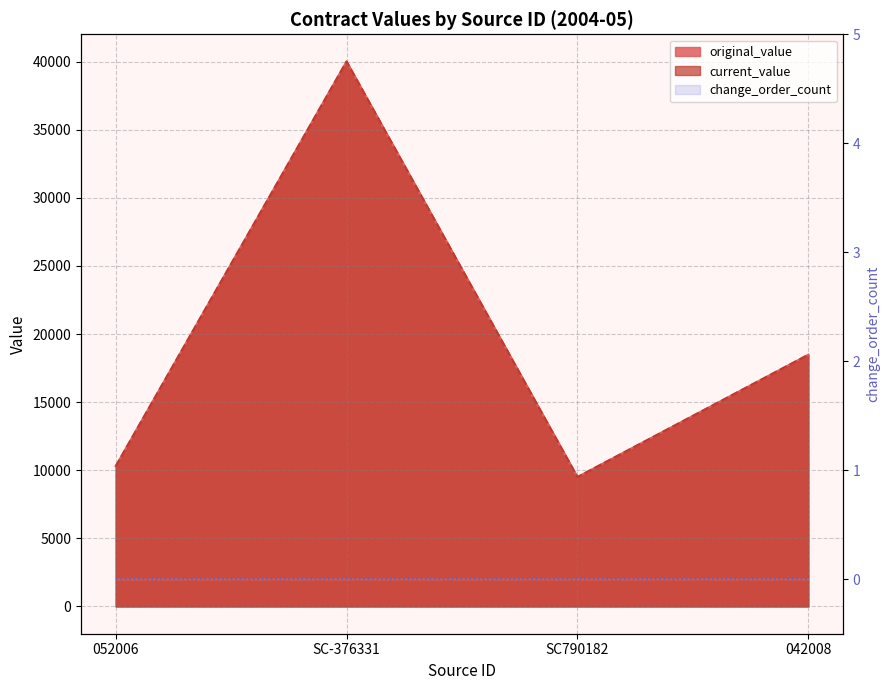

Where does the original_value series first go above 18480?

SC-376331